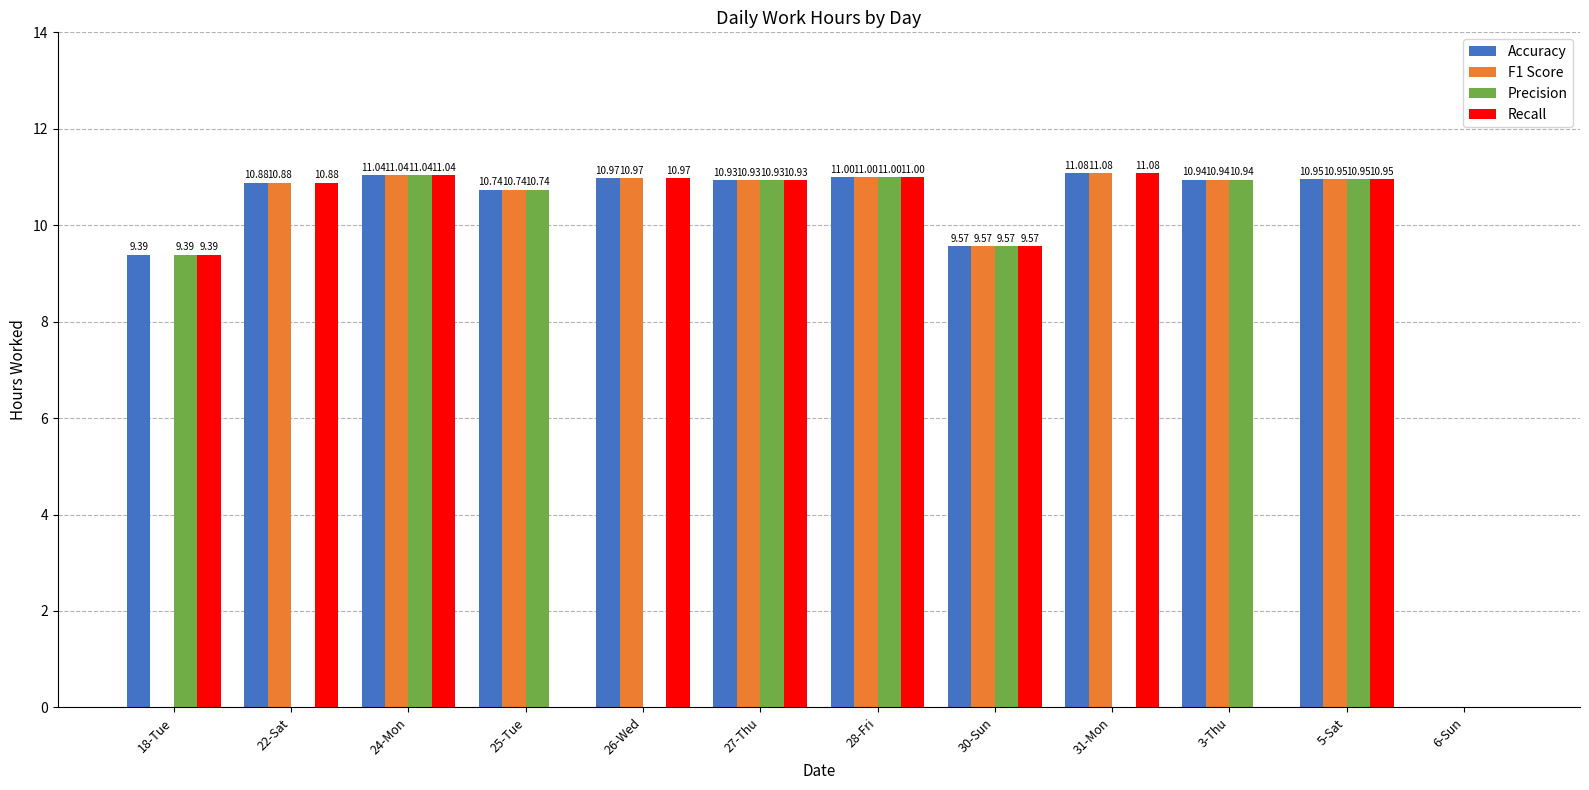

What is the sum of the Accuracy values at 26-Wed and 27-Thu?

21.9